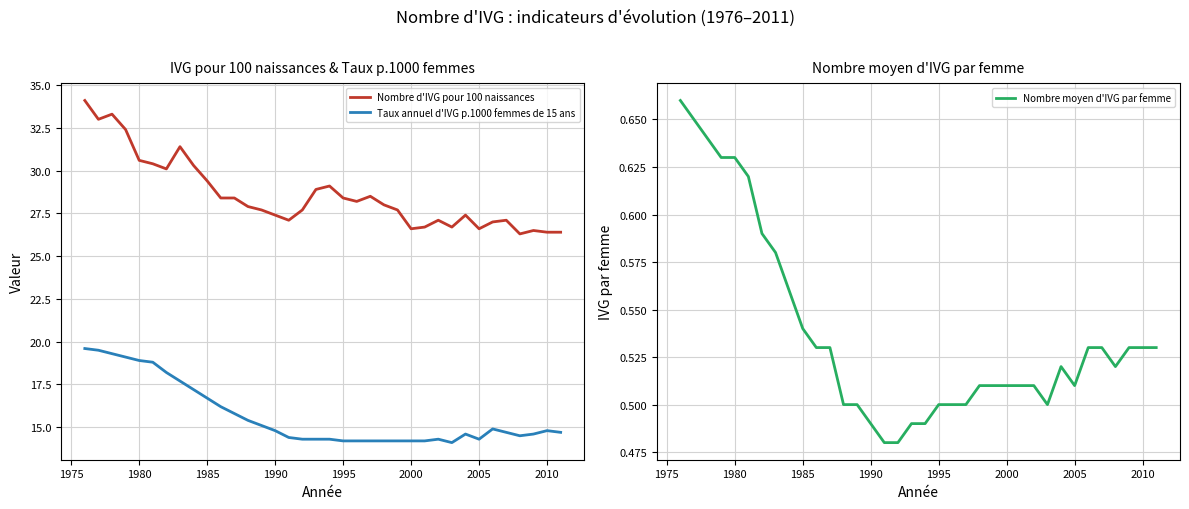

Reading left to right, what are all the values shown in this chart?

Nombre d'IVG pour 100 naissances: 34.1	33.0	33.3	32.4	30.6	30.4	30.1	31.4	30.3	29.4	28.4	28.4	27.9	27.7	27.4	27.1	27.7	28.9	29.1	28.4	28.2	28.5	28.0	27.7	26.6	26.7	27.1	26.7	27.4	26.6	27.0	27.1	26.3	26.5	26.4	26.4
Taux annuel d'IVG p.1000 femmes de 15 ans: 19.6	19.5	19.3	19.1	18.9	18.8	18.2	17.7	17.2	16.7	16.2	15.8	15.4	15.1	14.8	14.4	14.3	14.3	14.3	14.2	14.2	14.2	14.2	14.2	14.2	14.2	14.3	14.1	14.6	14.3	14.9	14.7	14.5	14.6	14.8	14.7
Nombre moyen d'IVG par femme: 0.7	0.7	0.6	0.6	0.6	0.6	0.6	0.6	0.6	0.5	0.5	0.5	0.5	0.5	0.5	0.5	0.5	0.5	0.5	0.5	0.5	0.5	0.5	0.5	0.5	0.5	0.5	0.5	0.5	0.5	0.5	0.5	0.5	0.5	0.5	0.5